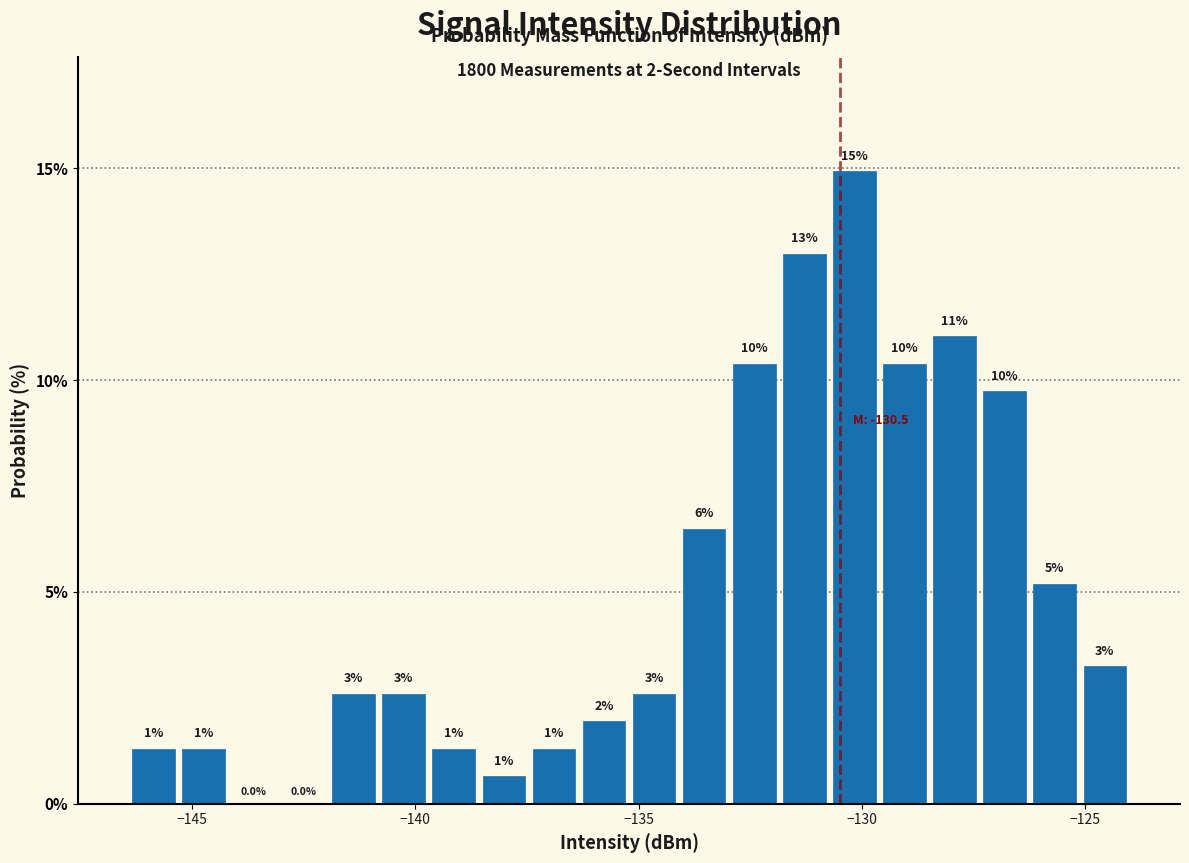

Read against the x-axis, roughly where is the centre of the tallest bar?

-130.0